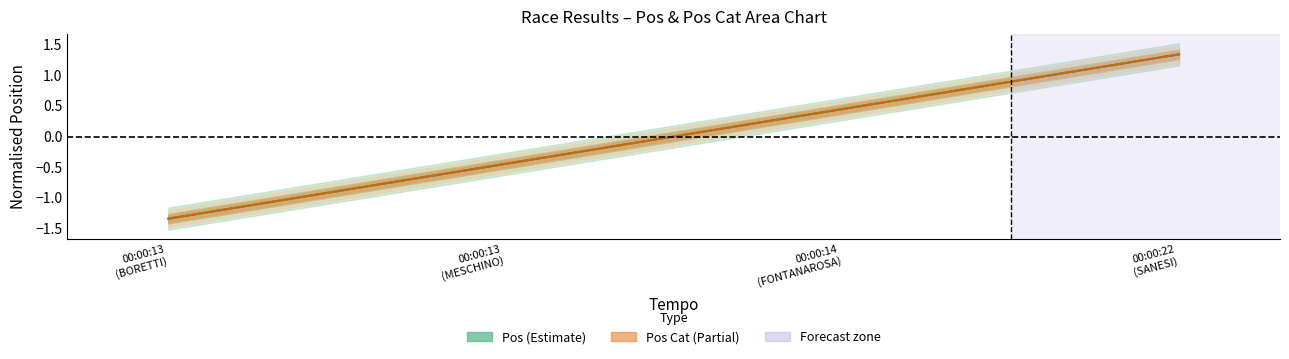

Rank the categories by Pos Cat value from lowest to highest.

00:00:13
(BORETTI), 00:00:13
(MESCHINO), 00:00:14
(FONTANAROSA), 00:00:22
(SANESI)